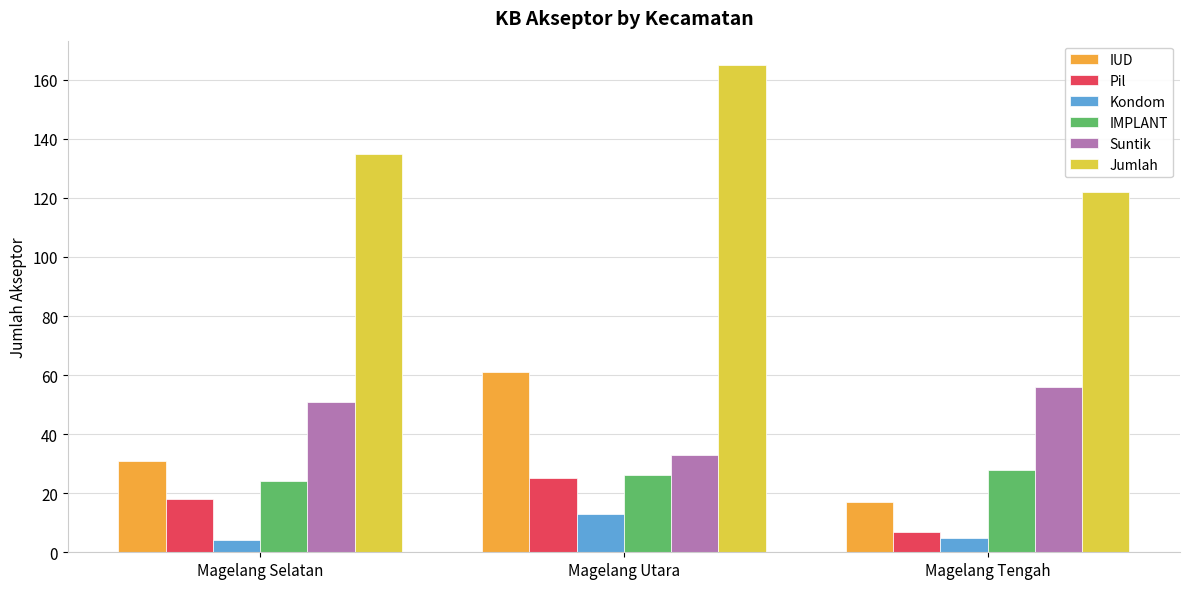

At how many categories does at least one series exceed 85?

3